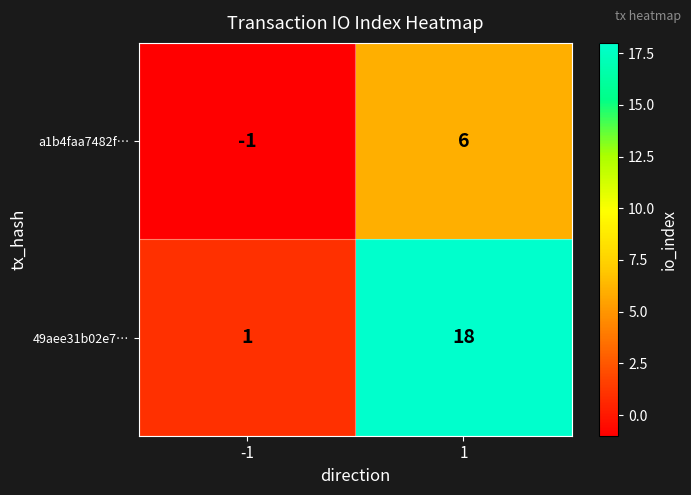

What is the sum of all a1b4faa7482f… values?

5